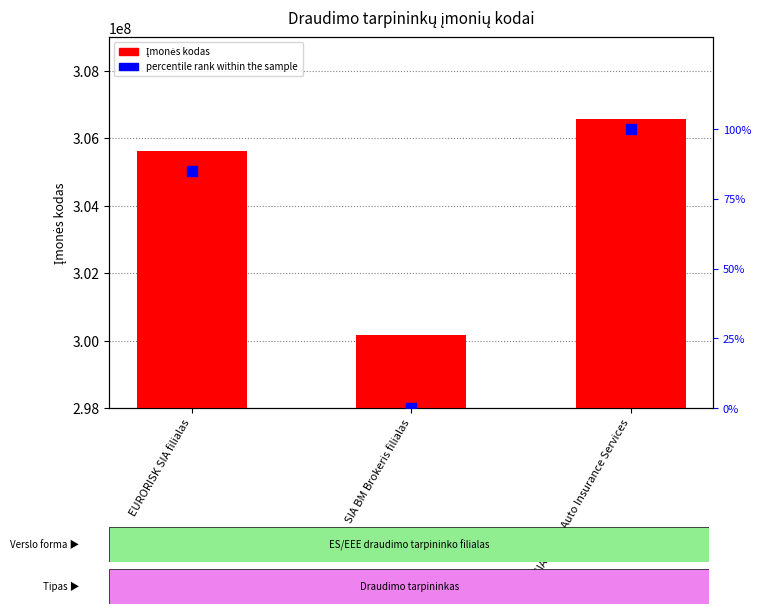

At how many categories does at least one series exceed 51392108?

3